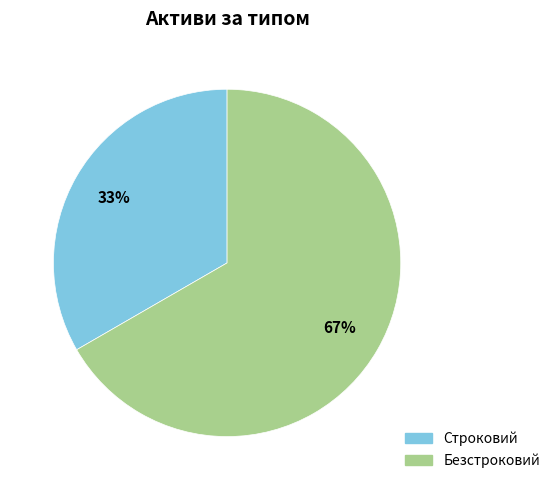

What is the ratio of the value at Безстроковий to the value at Строковий?

2.0